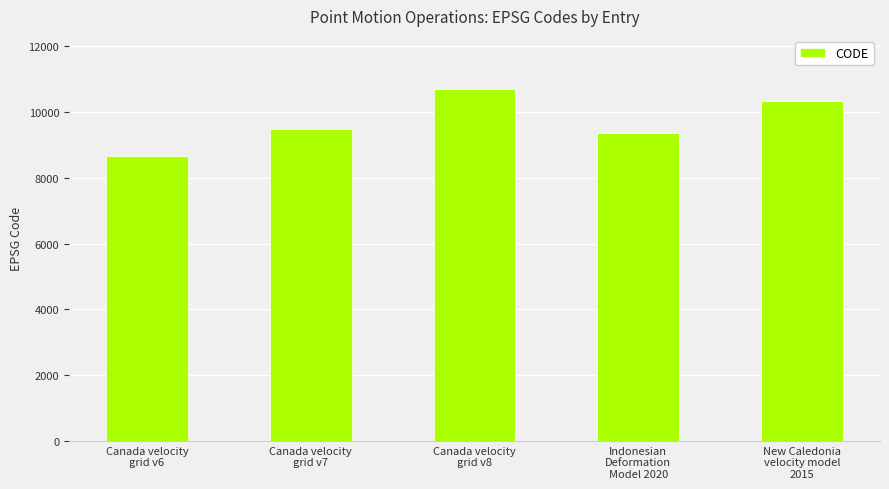

Between Canada velocity
grid v6 and Canada velocity
grid v7, which is larger?

Canada velocity
grid v7